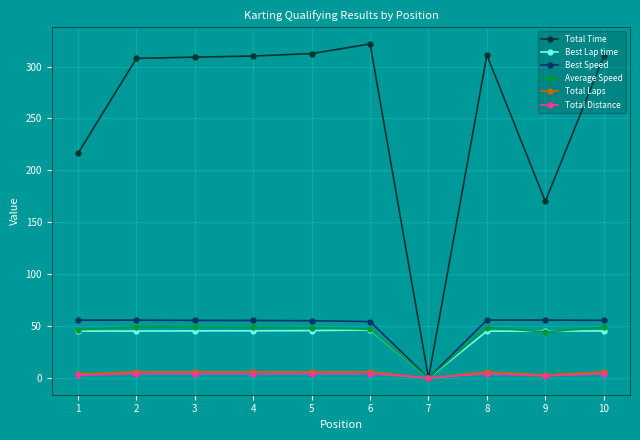

Which series has the largest total across all categories?

Total Time